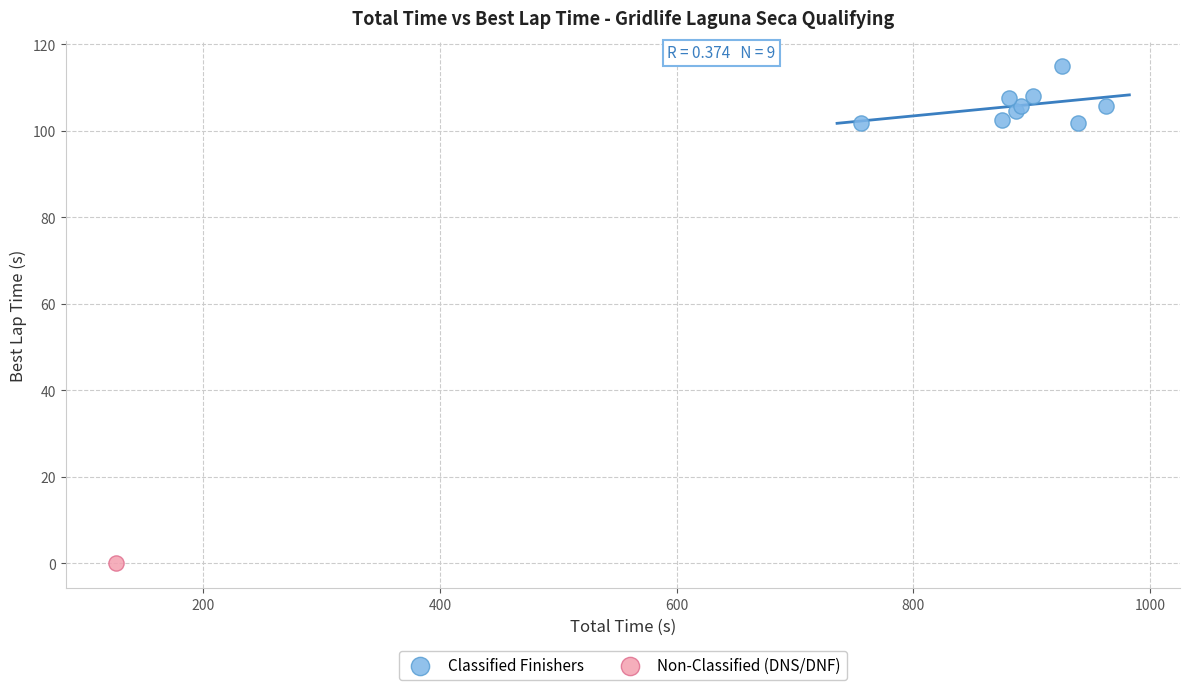

What are all the series names shown in the legend?

Classified Finishers, Non-Classified (DNS/DNF)